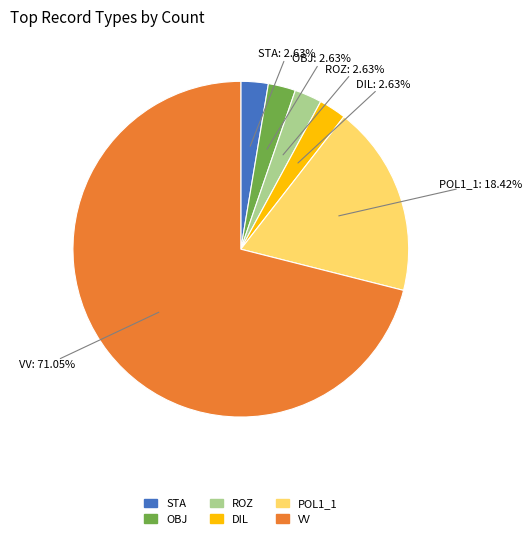

What is the largest slice in the pie chart?

VV